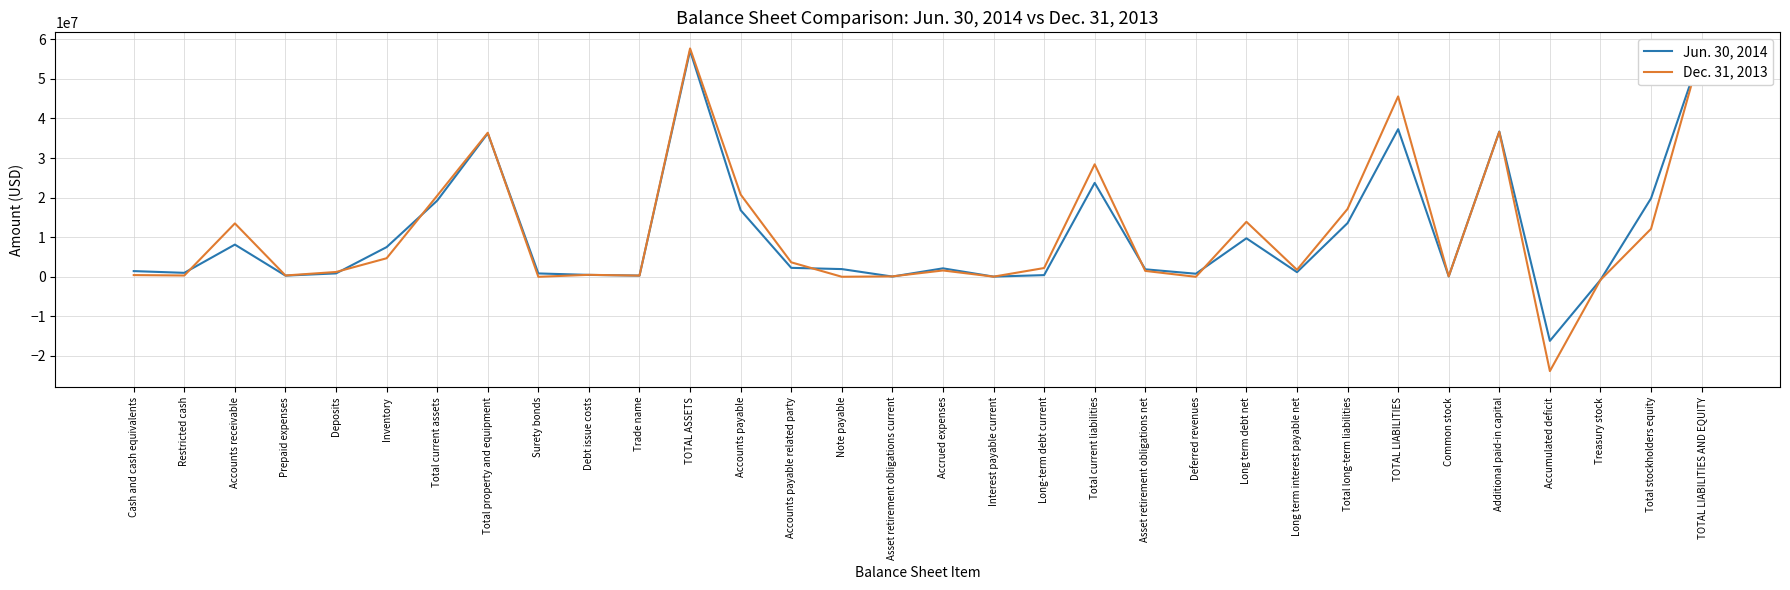

Which series has the widest spread of values?

Dec. 31, 2013